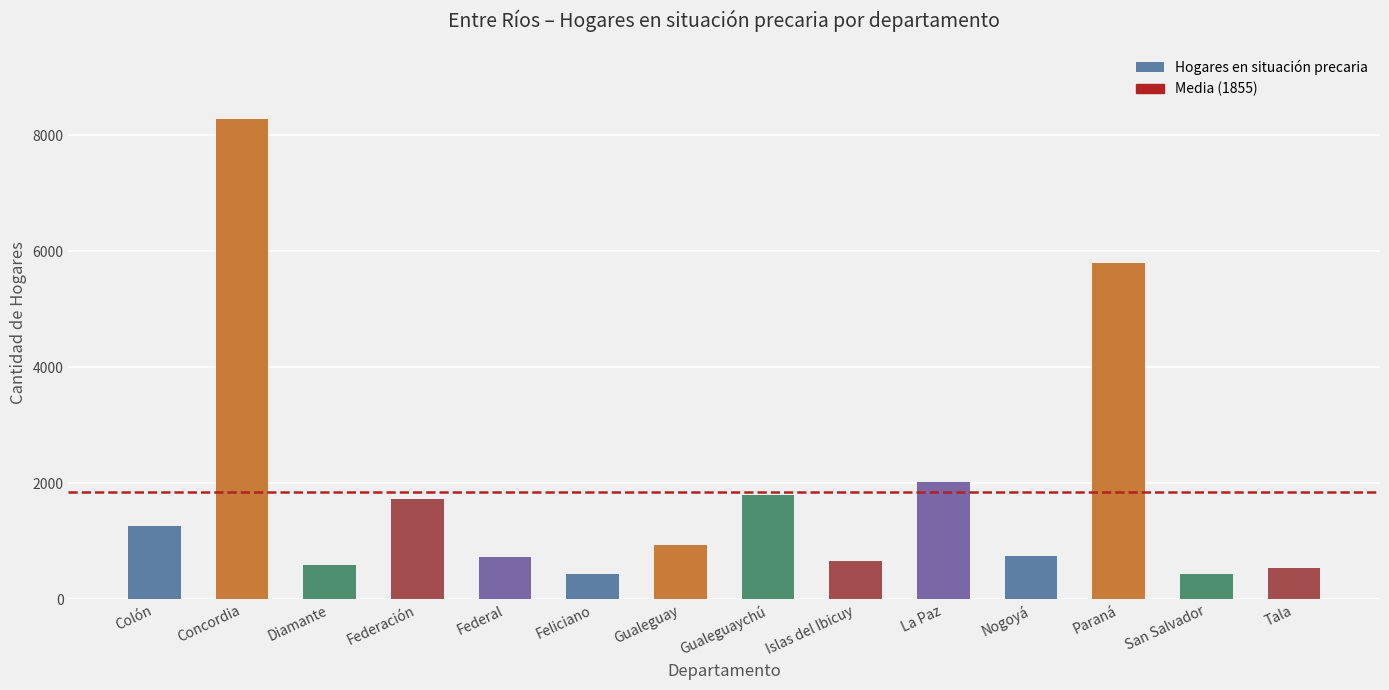

Is it true that the value at Gualeguay is 930?

True